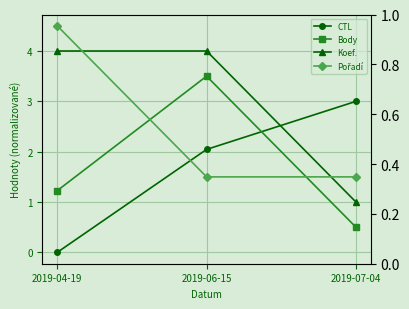

What is the lowest value of the Body series?

0.5